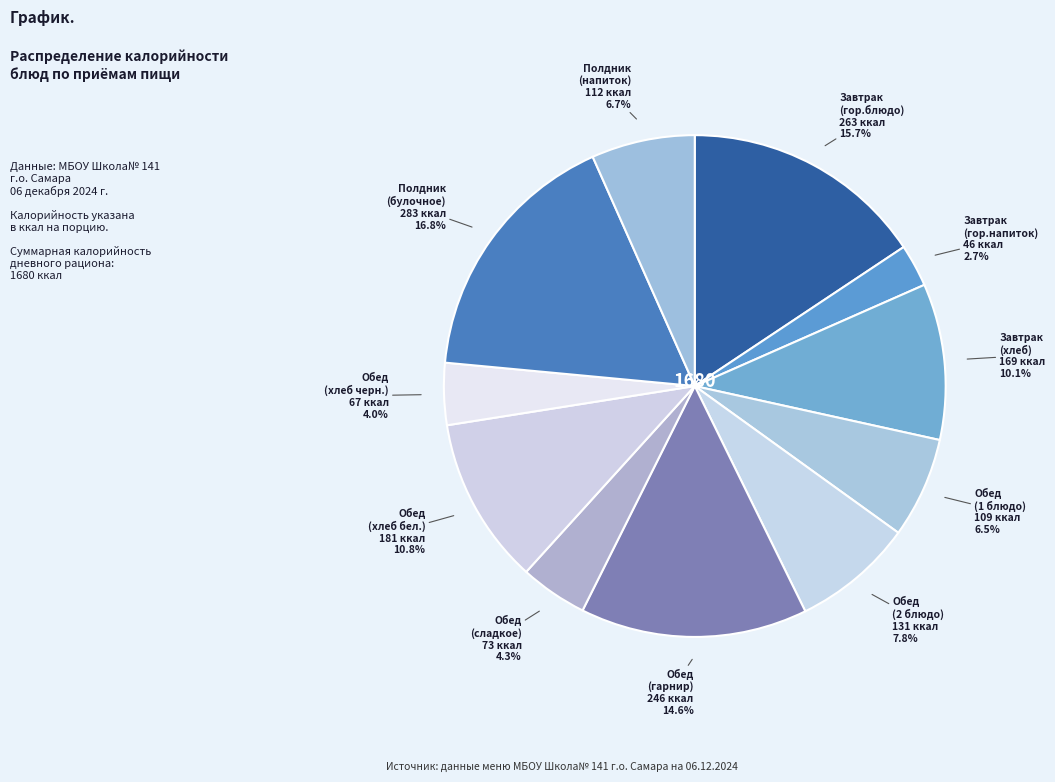

Rank the categories by value from lowest to highest.

Завтрак
(гор.напиток), Обед
(хлеб черн.), Обед
(сладкое), Обед
(1 блюдо), Полдник
(напиток), Обед
(2 блюдо), Завтрак
(хлеб), Обед
(хлеб бел.), Обед
(гарнир), Завтрак
(гор.блюдо), Полдник
(булочное)